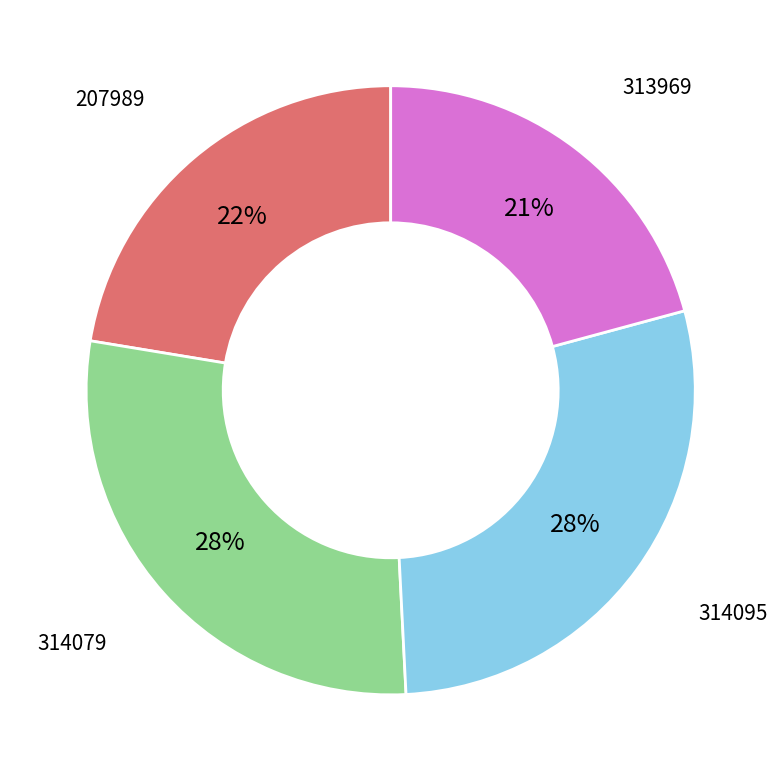

To the nearest percent, what is the average slice percentage?

25%